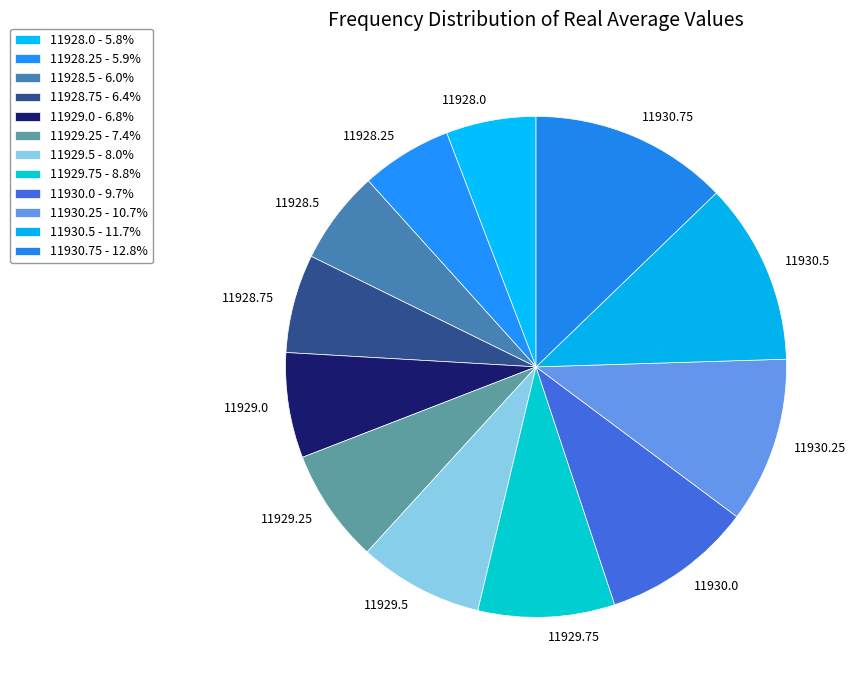

How many slices are in this pie chart?

12